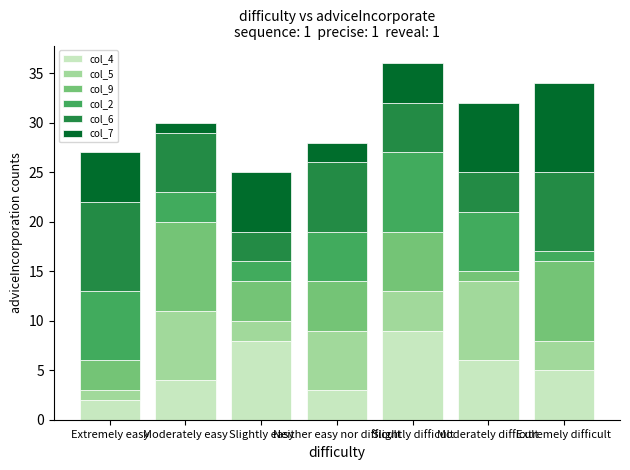

Which series has the widest spread of values?

col_9